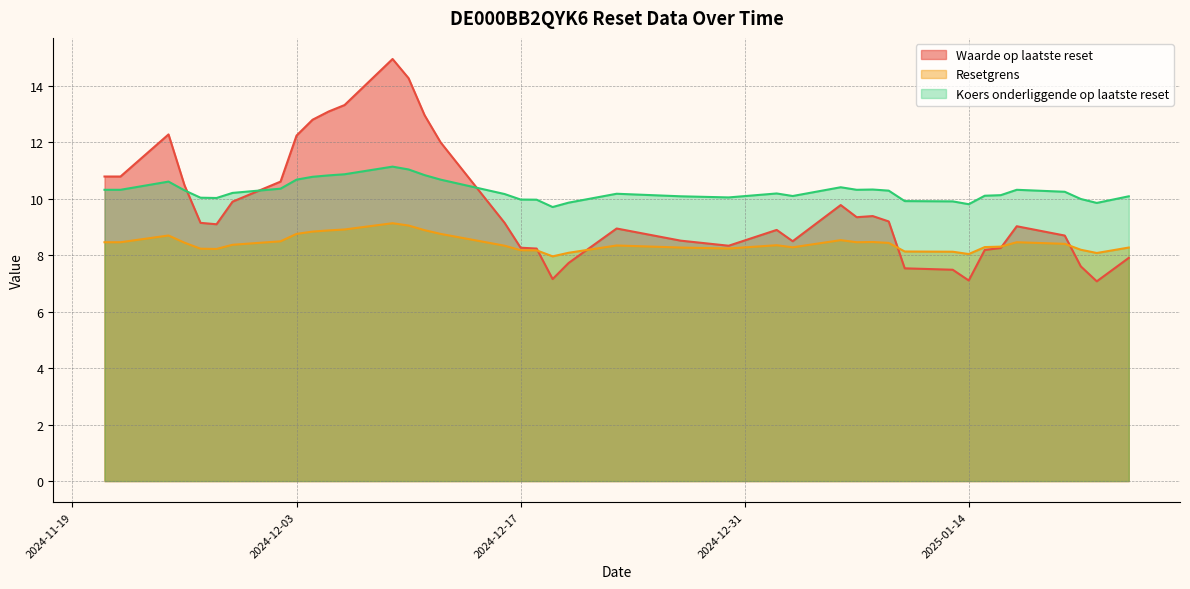

Where is the first local minimum for Waarde op laatste reset?

2024-11-28